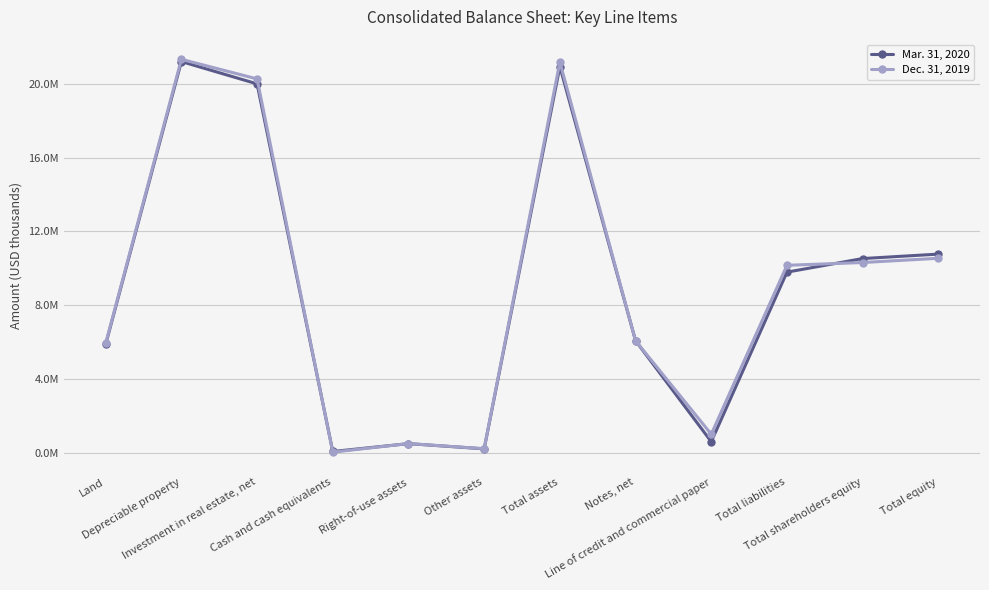

Is this an area chart (filled region under the line)?

No